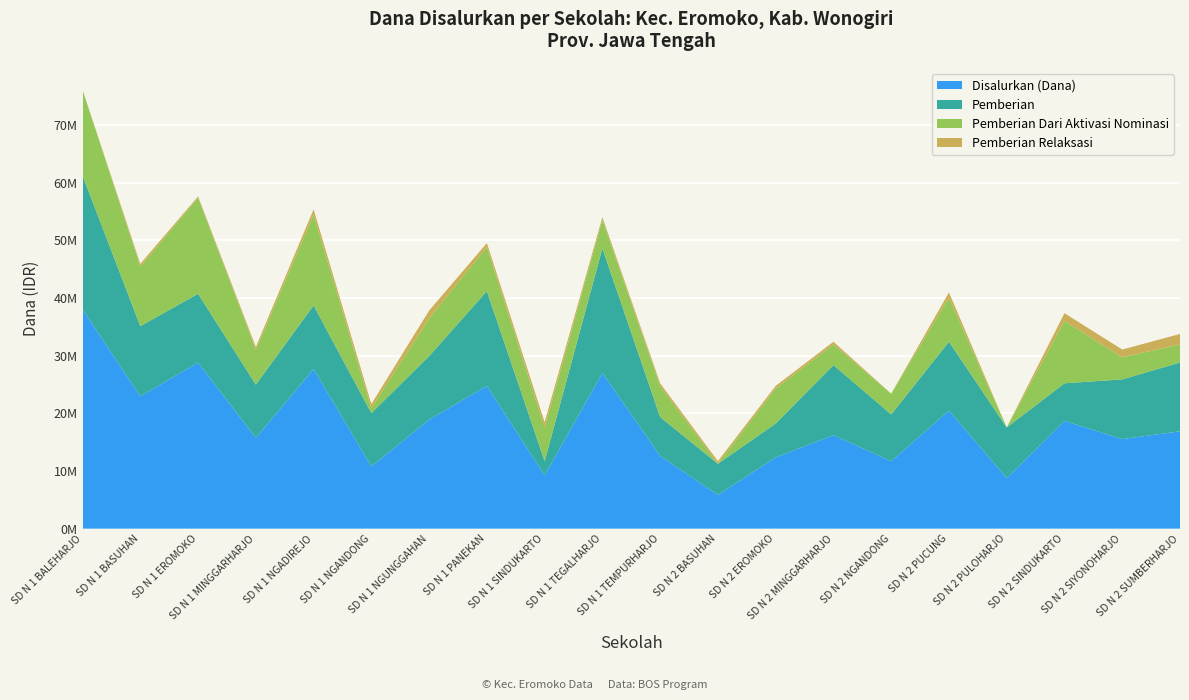

Reading right to left, list all the values displayed in this chart.

Disalurkan (Dana): SD N 2 SUMBERHARJO=16875000	SD N 2 SIYONOHARJO=15525000	SD N 2 SINDUKARTO=18675000	SD N 2 PULOHARJO=8775000	SD N 2 PUCUNG=20475000	SD N 2 NGANDONG=11700000	SD N 2 MINGGARHARJO=16200000	SD N 2 EROMOKO=12375000	SD N 2 BASUHAN=5850000	SD N 1 TEMPURHARJO=12600000	SD N 1 TEGALHARJO=27000000	SD N 1 SINDUKARTO=9225000	SD N 1 PANEKAN=24750000	SD N 1 NGUNGGAHAN=18900000	SD N 1 NGANDONG=10800000	SD N 1 NGADIREJO=27675000	SD N 1 MINGGARHARJO=15750000	SD N 1 EROMOKO=28800000	SD N 1 BASUHAN=22950000	SD N 1 BALEHARJO=38025000
Pemberian: SD N 2 SUMBERHARJO=11925000	SD N 2 SIYONOHARJO=10350000	SD N 2 SINDUKARTO=6525000	SD N 2 PULOHARJO=8775000	SD N 2 PUCUNG=11925000	SD N 2 NGANDONG=8100000	SD N 2 MINGGARHARJO=12150000	SD N 2 EROMOKO=5850000	SD N 2 BASUHAN=5400000	SD N 1 TEMPURHARJO=6750000	SD N 1 TEGALHARJO=21600000	SD N 1 SINDUKARTO=2475000	SD N 1 PANEKAN=16425000	SD N 1 NGUNGGAHAN=11025000	SD N 1 NGANDONG=9225000	SD N 1 NGADIREJO=11025000	SD N 1 MINGGARHARJO=9225000	SD N 1 EROMOKO=11925000	SD N 1 BASUHAN=12150000	SD N 1 BALEHARJO=23175000
Pemberian Dari Aktivasi Nominasi: SD N 2 SUMBERHARJO=3150000	SD N 2 SIYONOHARJO=3825000	SD N 2 SINDUKARTO=10800000	SD N 2 PULOHARJO=0	SD N 2 PUCUNG=7650000	SD N 2 NGANDONG=3600000	SD N 2 MINGGARHARJO=3600000	SD N 2 EROMOKO=6075000	SD N 2 BASUHAN=0	SD N 1 TEMPURHARJO=5400000	SD N 1 TEGALHARJO=4950000	SD N 1 SINDUKARTO=5850000	SD N 1 PANEKAN=7650000	SD N 1 NGUNGGAHAN=6525000	SD N 1 NGANDONG=900000	SD N 1 NGADIREJO=15750000	SD N 1 MINGGARHARJO=6075000	SD N 1 EROMOKO=16650000	SD N 1 BASUHAN=10350000	SD N 1 BALEHARJO=14850000
Pemberian Relaksasi: SD N 2 SUMBERHARJO=1800000	SD N 2 SIYONOHARJO=1350000	SD N 2 SINDUKARTO=1350000	SD N 2 PULOHARJO=0	SD N 2 PUCUNG=900000	SD N 2 NGANDONG=0	SD N 2 MINGGARHARJO=450000	SD N 2 EROMOKO=450000	SD N 2 BASUHAN=450000	SD N 1 TEMPURHARJO=450000	SD N 1 TEGALHARJO=450000	SD N 1 SINDUKARTO=900000	SD N 1 PANEKAN=675000	SD N 1 NGUNGGAHAN=1350000	SD N 1 NGANDONG=675000	SD N 1 NGADIREJO=900000	SD N 1 MINGGARHARJO=450000	SD N 1 EROMOKO=225000	SD N 1 BASUHAN=450000	SD N 1 BALEHARJO=0